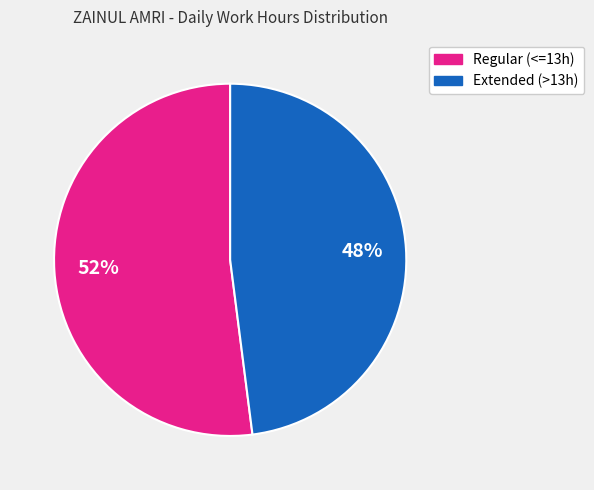

To the nearest percent, what is the difference between the largest and smallest slice percentages?

4%